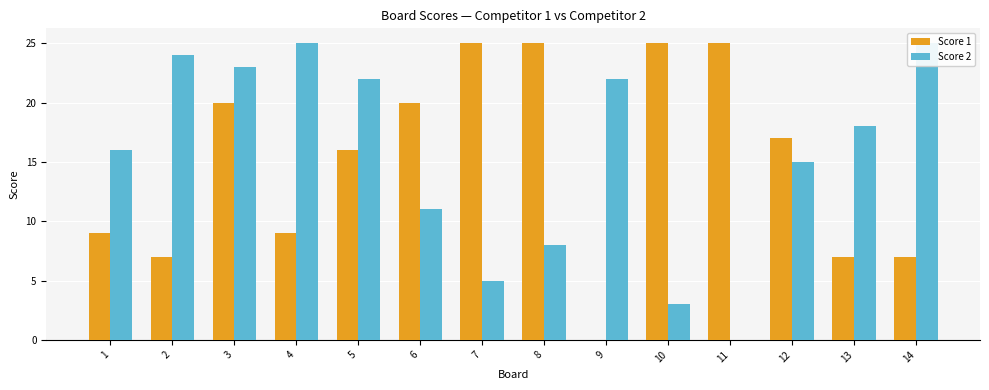

Reading left to right, what are all the values shown in this chart?

Score 1: 9	7	20	9	16	20	25	25	0	25	25	17	7	7
Score 2: 16	24	23	25	22	11	5	8	22	3	0	15	18	25